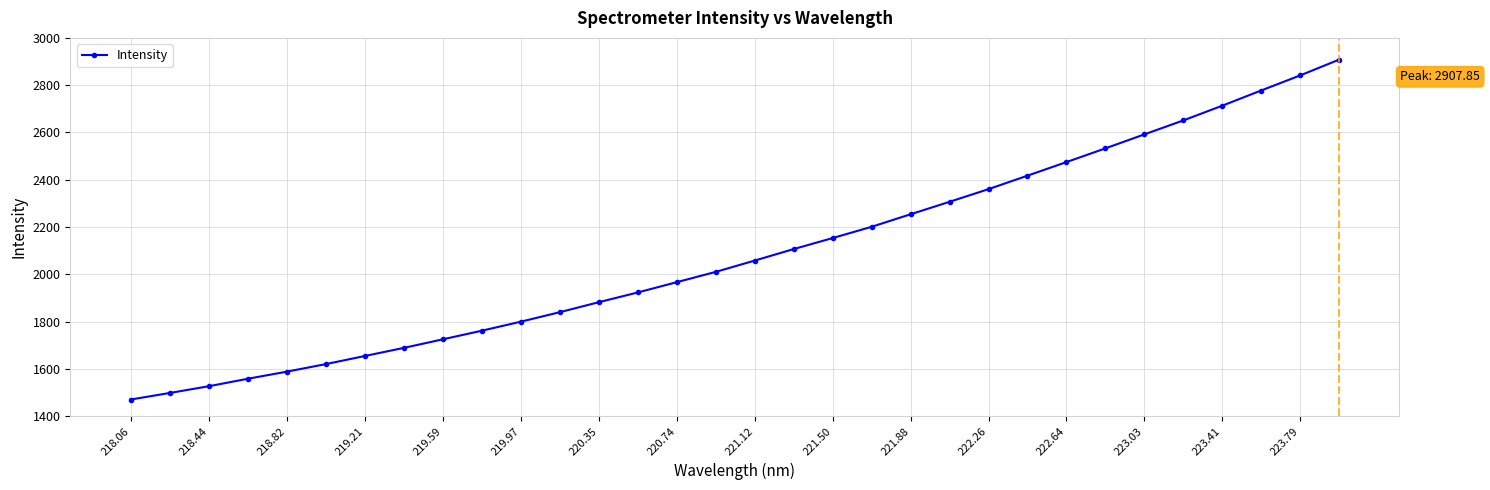

What is the greatest value displayed?

2907.8